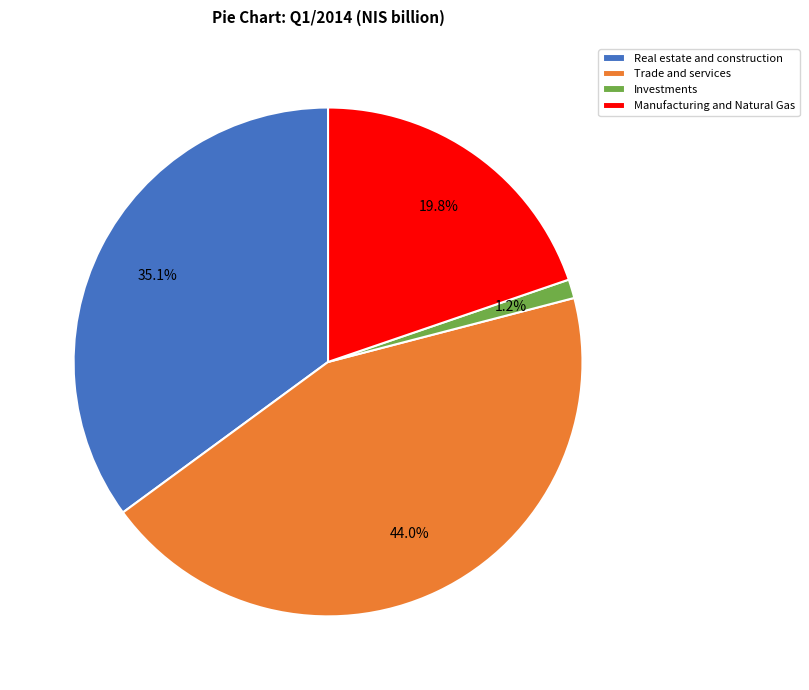

Count the number of slices in the pie.

4